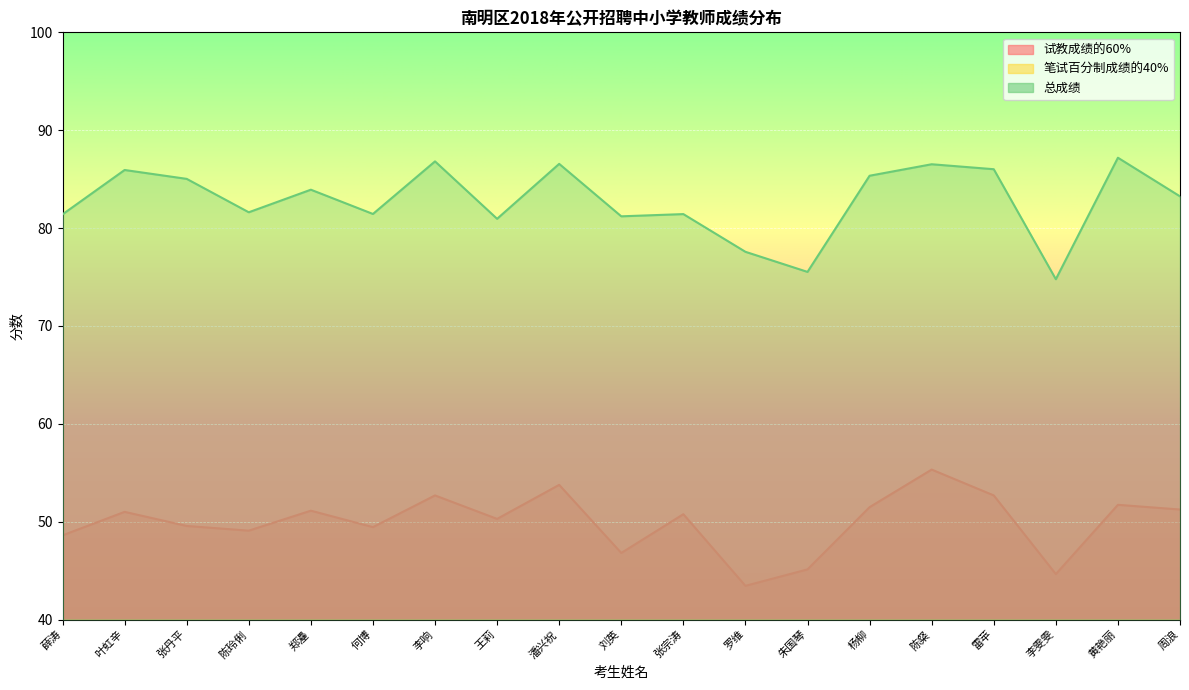

How many values in the 总成绩 series are below 83?

9